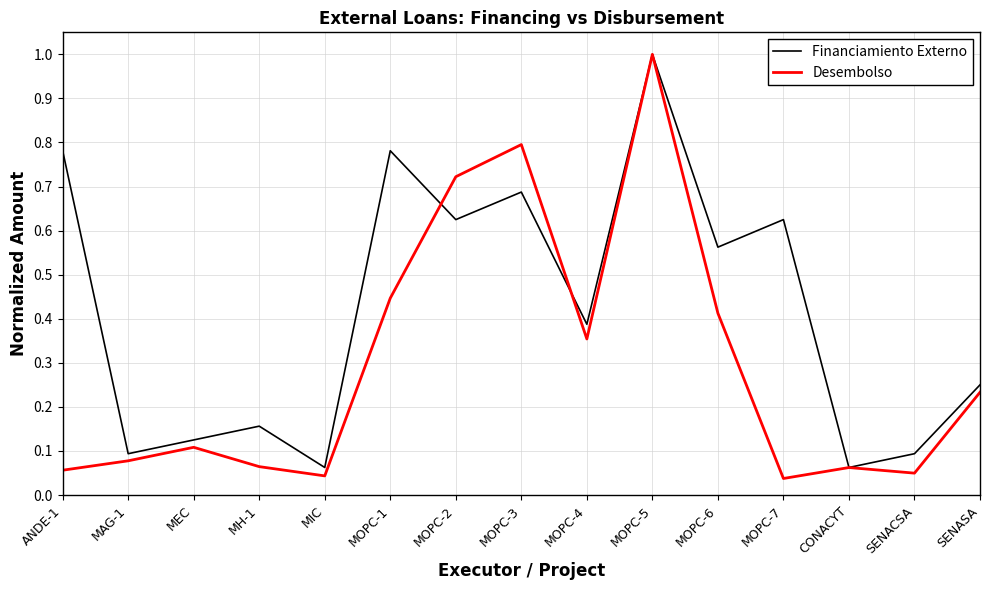

How many lines are shown in the chart?

2